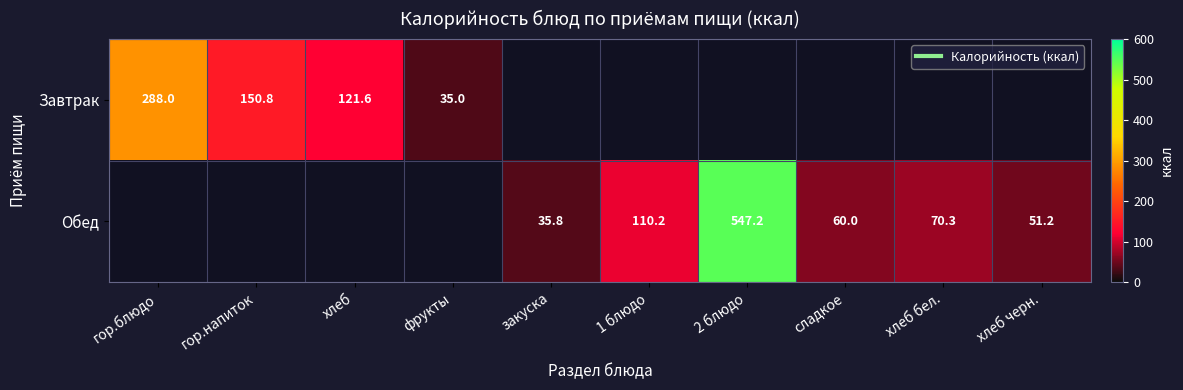

Where is Завтрак nearest to the value 161?

гор.напиток